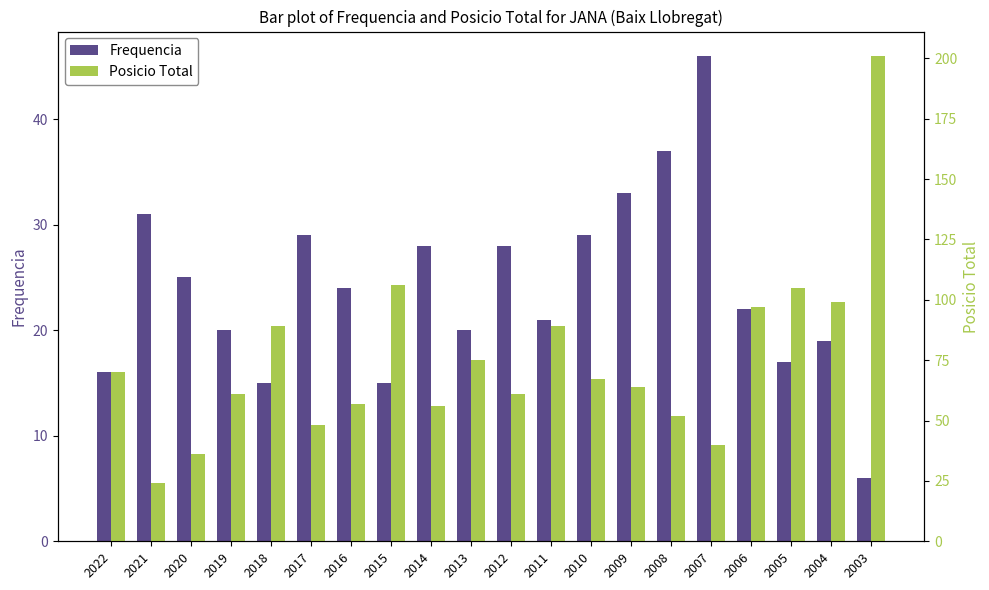

Which series has the largest total across all categories?

Posicio Total